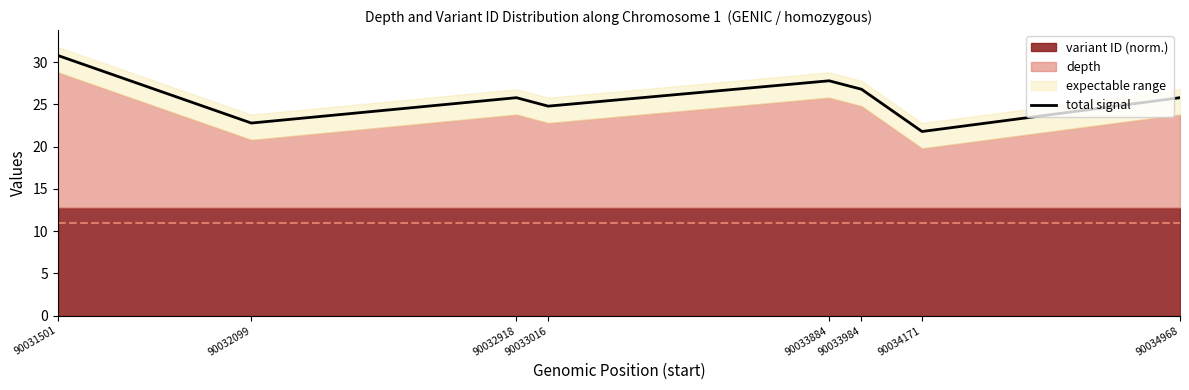

Rank the categories by value from highest to lowest.

90031501, 90033884, 90033984, 90034968, 90032918, 90033016, 90032099, 90034171